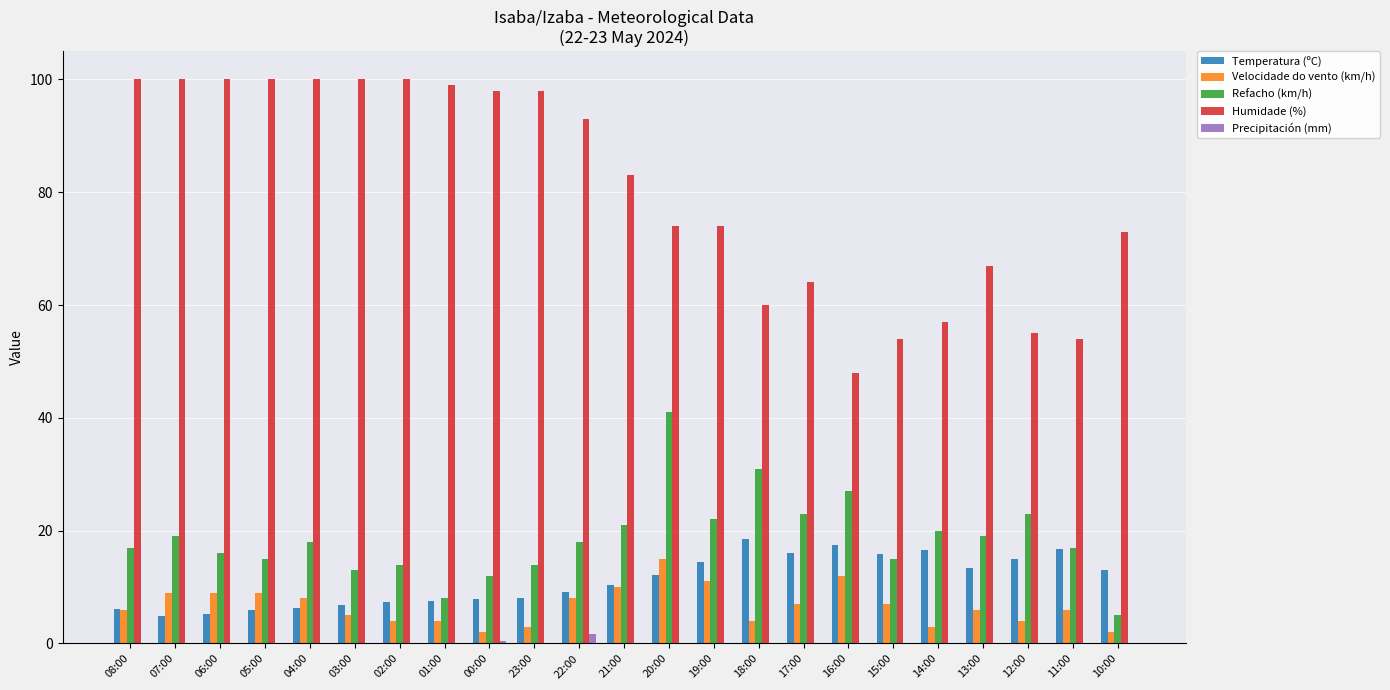

What is the greatest value displayed?

100.0